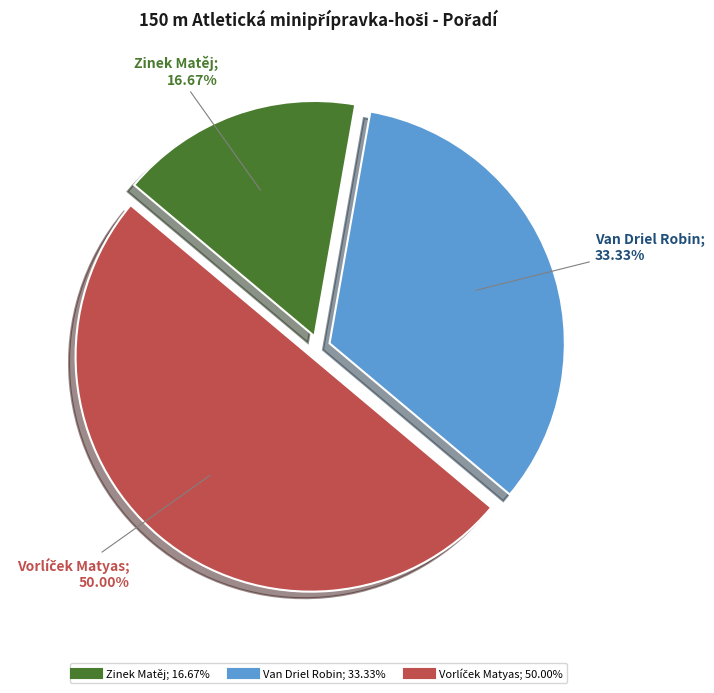

Which slice is the smallest?

Zinek Matěj